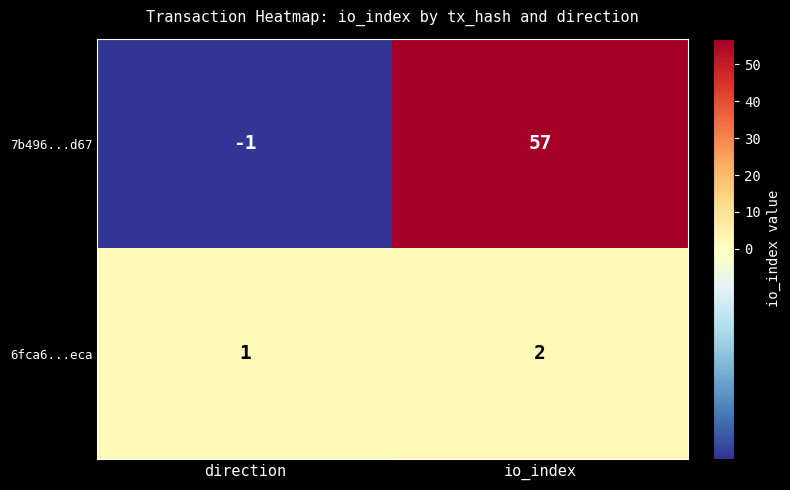

Reading left to right, extract all data points from this chart.

7b496...d67: -1	57
6fca6...eca: 1	2